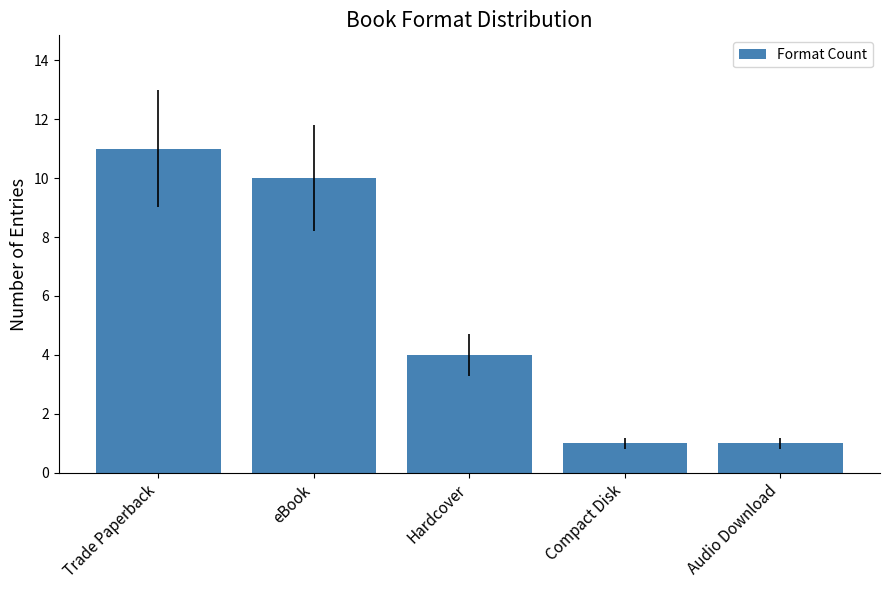

At which category does the chart reach its peak across all series?

Trade Paperback